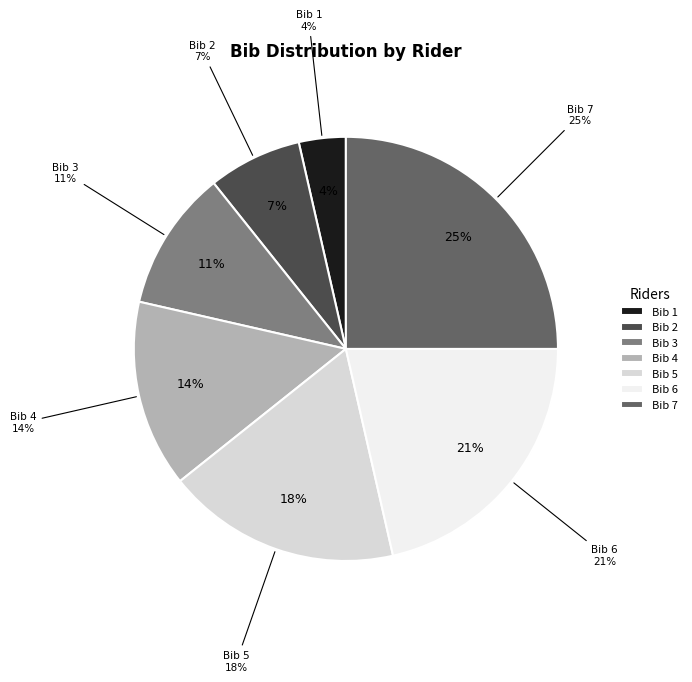

Is the sum of 7 (Joseph McIntosh) and 6 (Alexander Dent) greater than half?

No